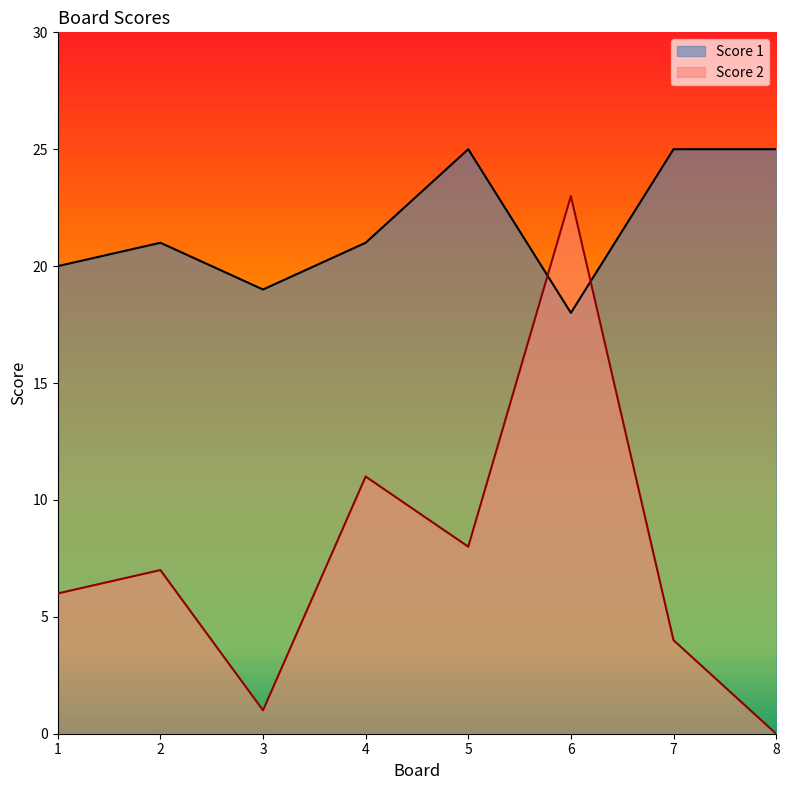

What is the average value of the Score 2 series?

8